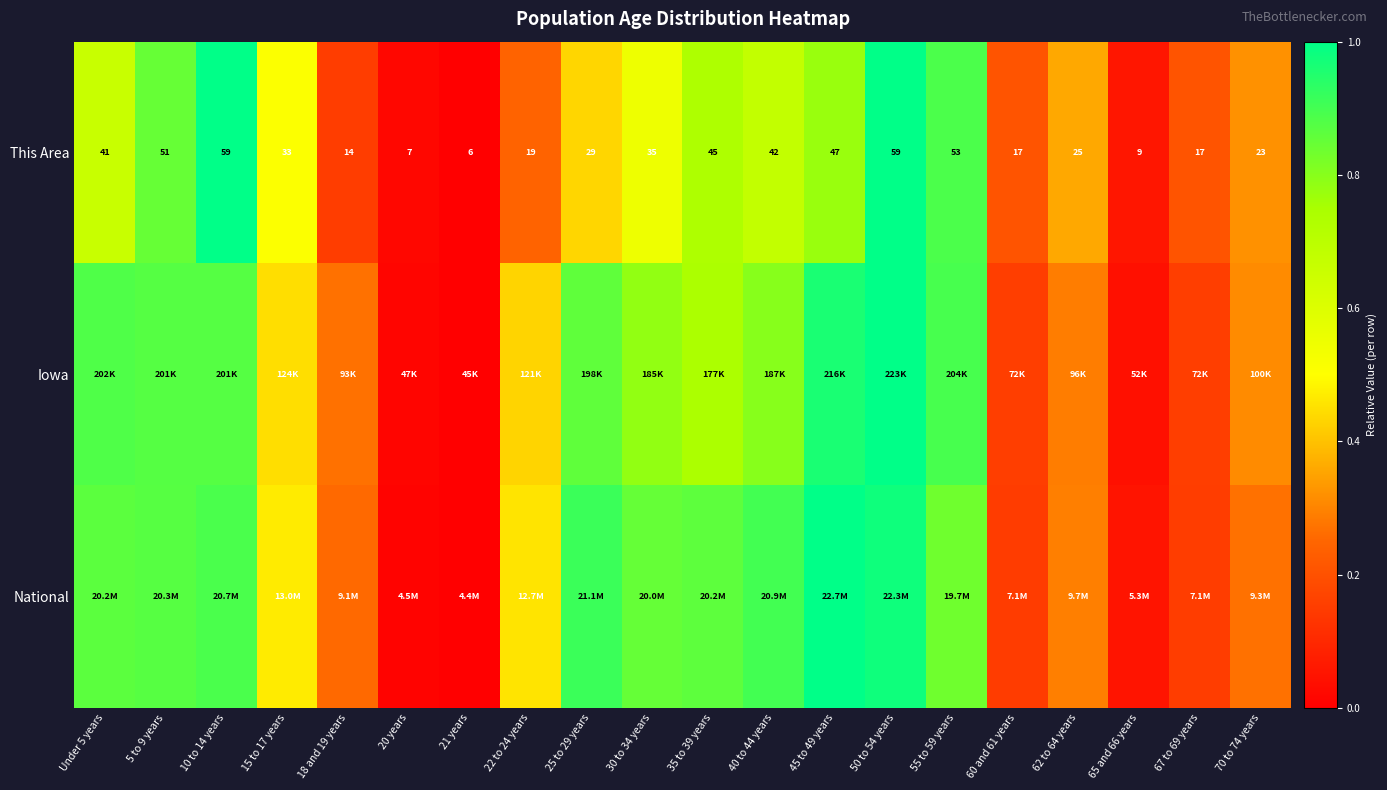

The value of This Area at 62 to 64 years is 0.4. True or false?

True